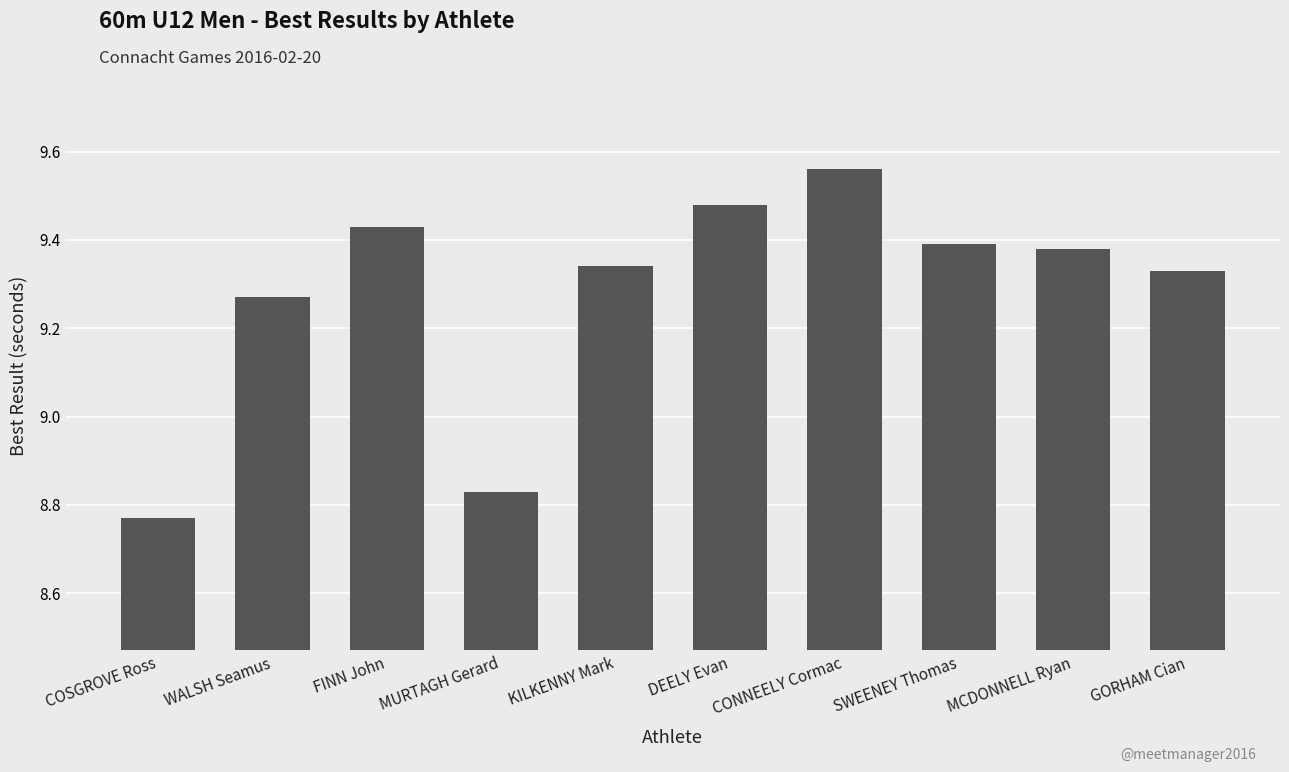

Count the values in the range 9 to 10.

8